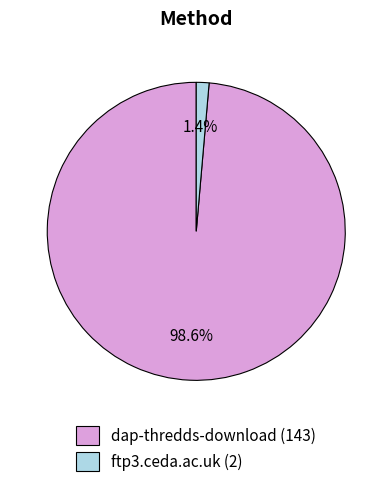

What is the smallest slice in the pie chart?

ftp3.ceda.ac.uk